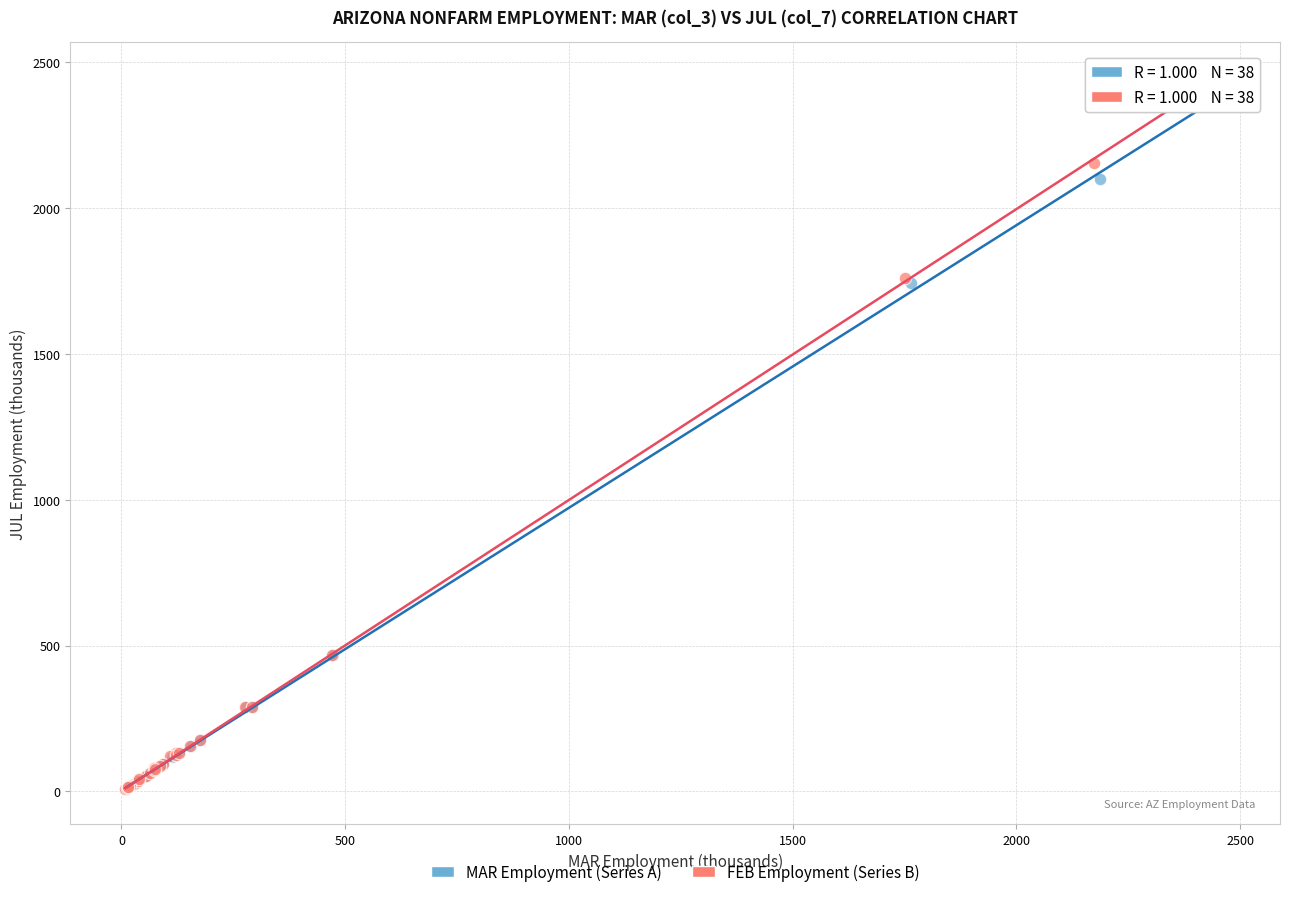

Which series has the widest spread of Y values?

FEB Employment (Series B)